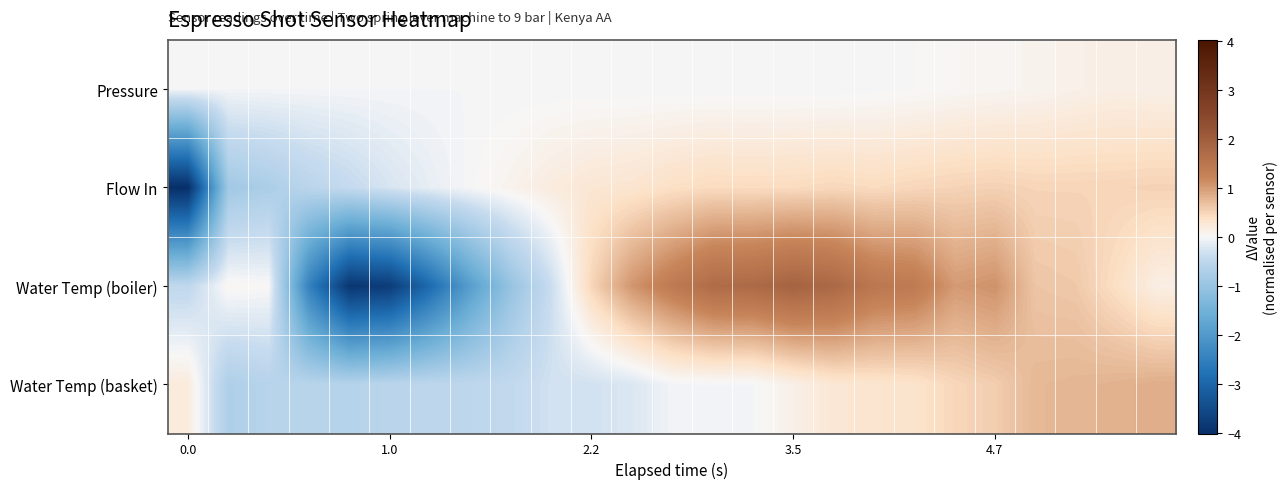

What is the greatest value displayed?

1.9